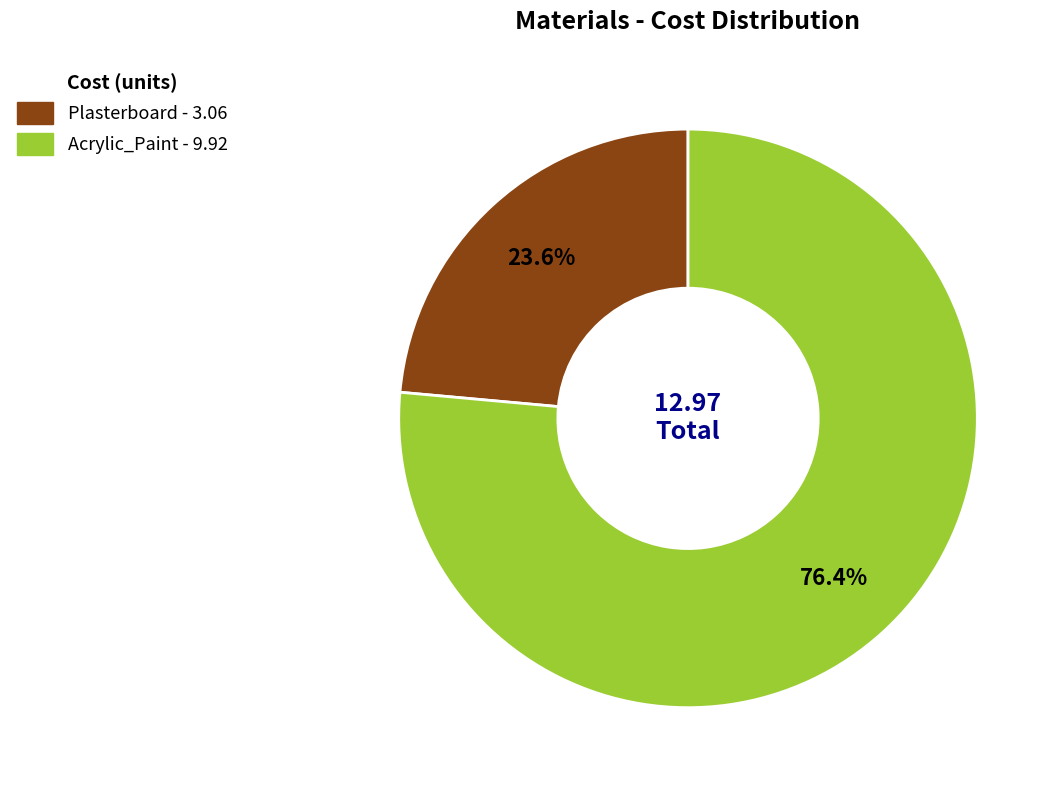

Which category has the smallest portion of the pie?

Plasterboard